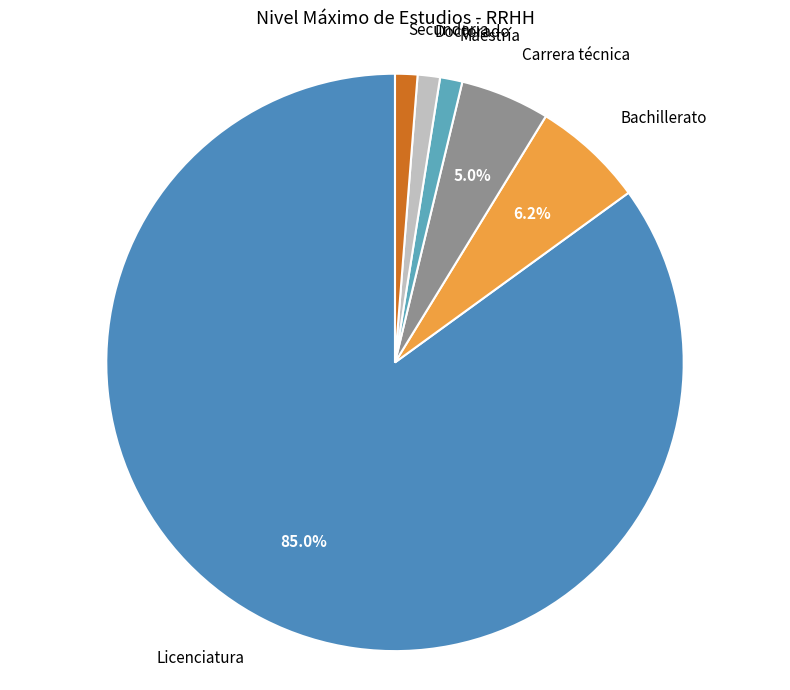

How many segments does this pie chart have?

6